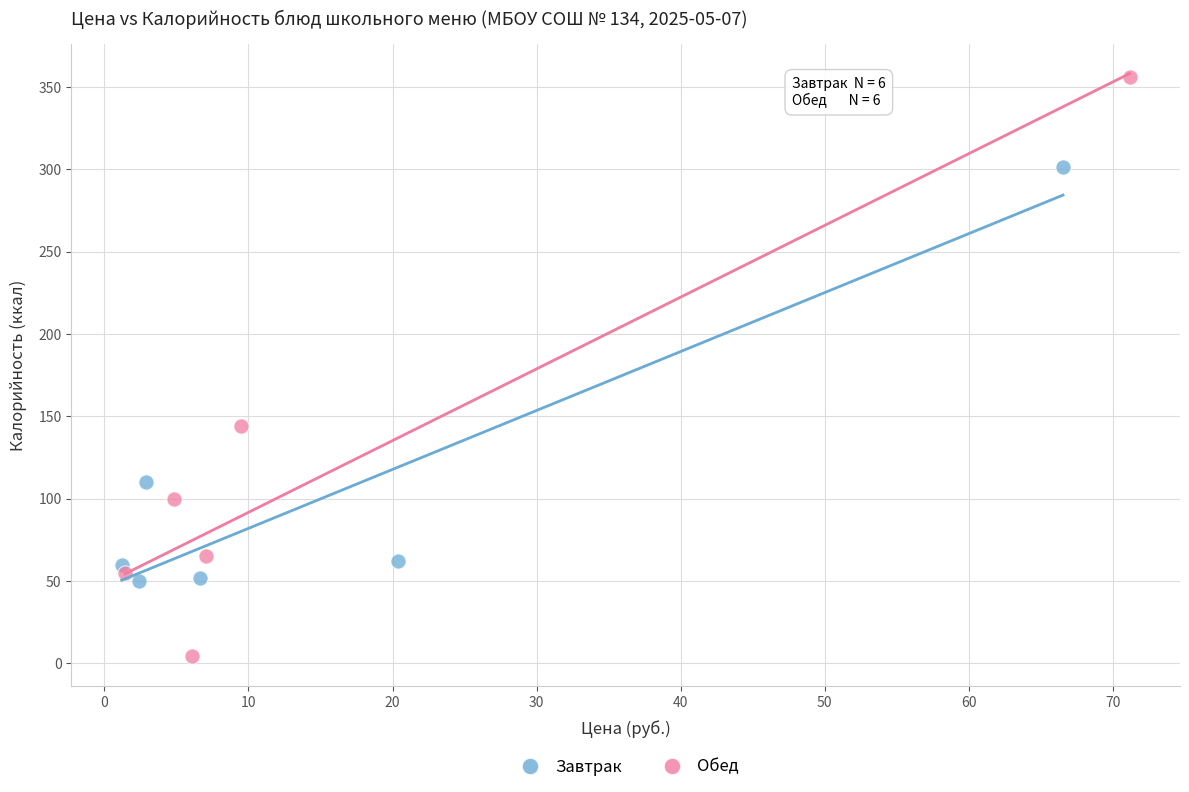

Which series reaches the minimum Y coordinate?

Обед